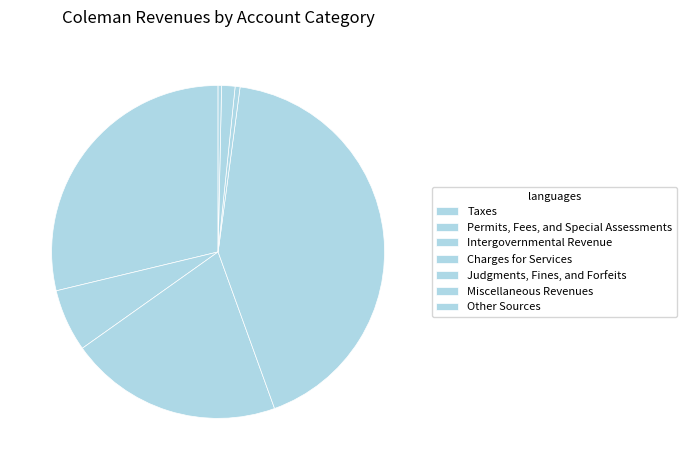

Count the number of slices in the pie.

7